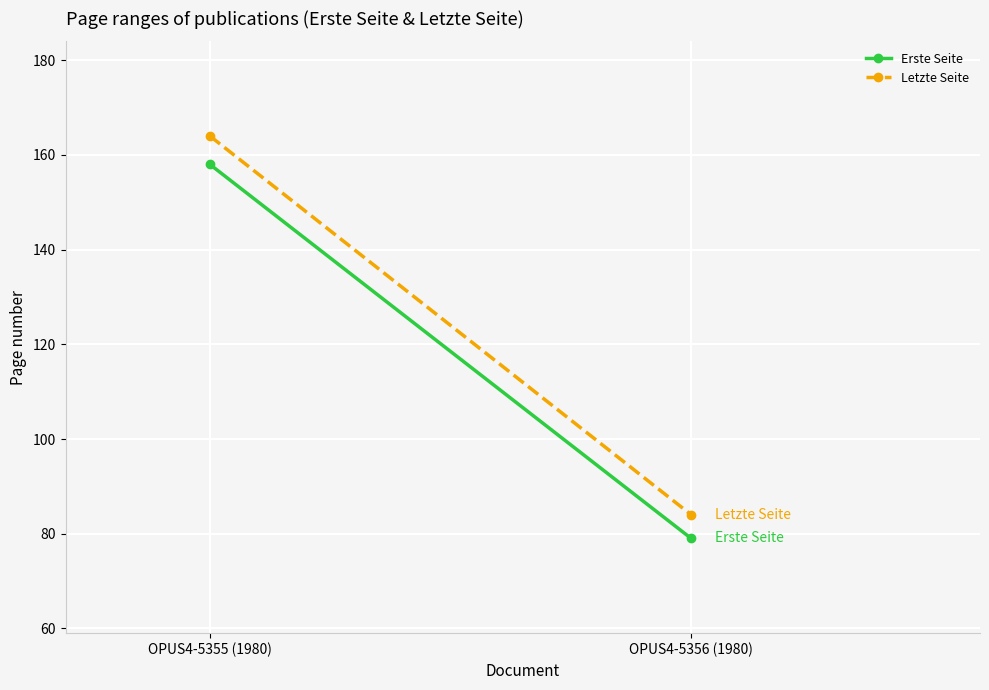

What is the label of the 1st point from the right?

OPUS4-5356 (1980)